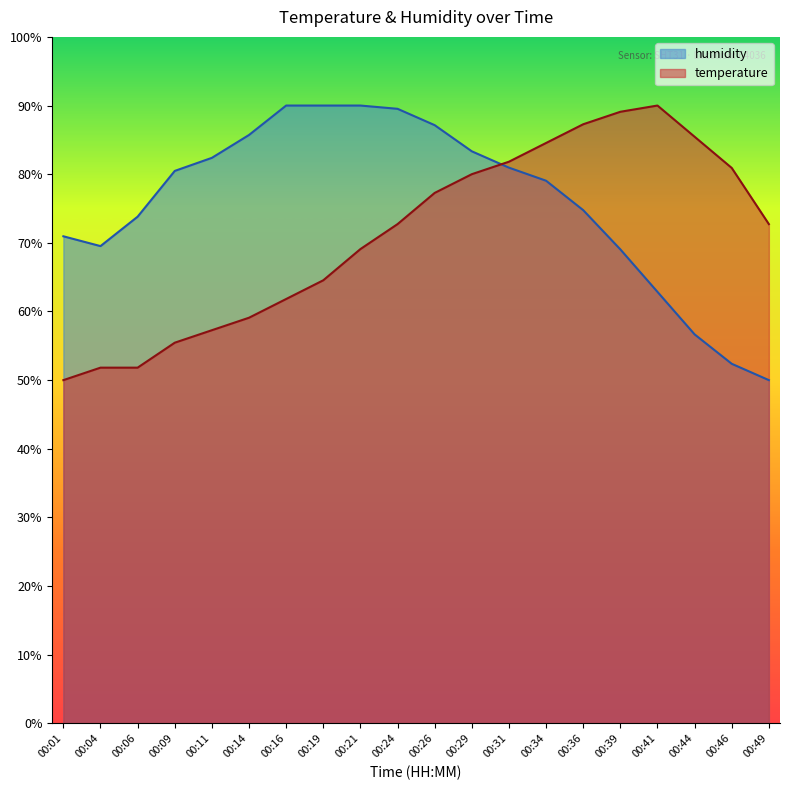

Is it true that temperature equals 12.0 at 00:14?

False